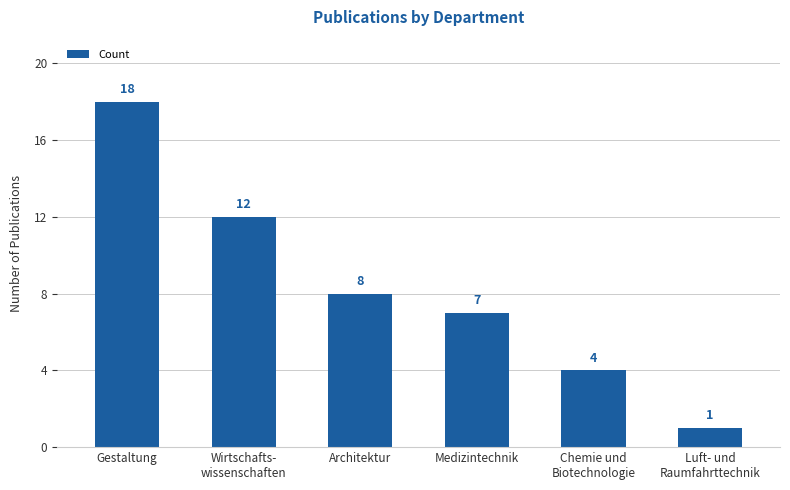

What is the maximum value shown in the chart?

18